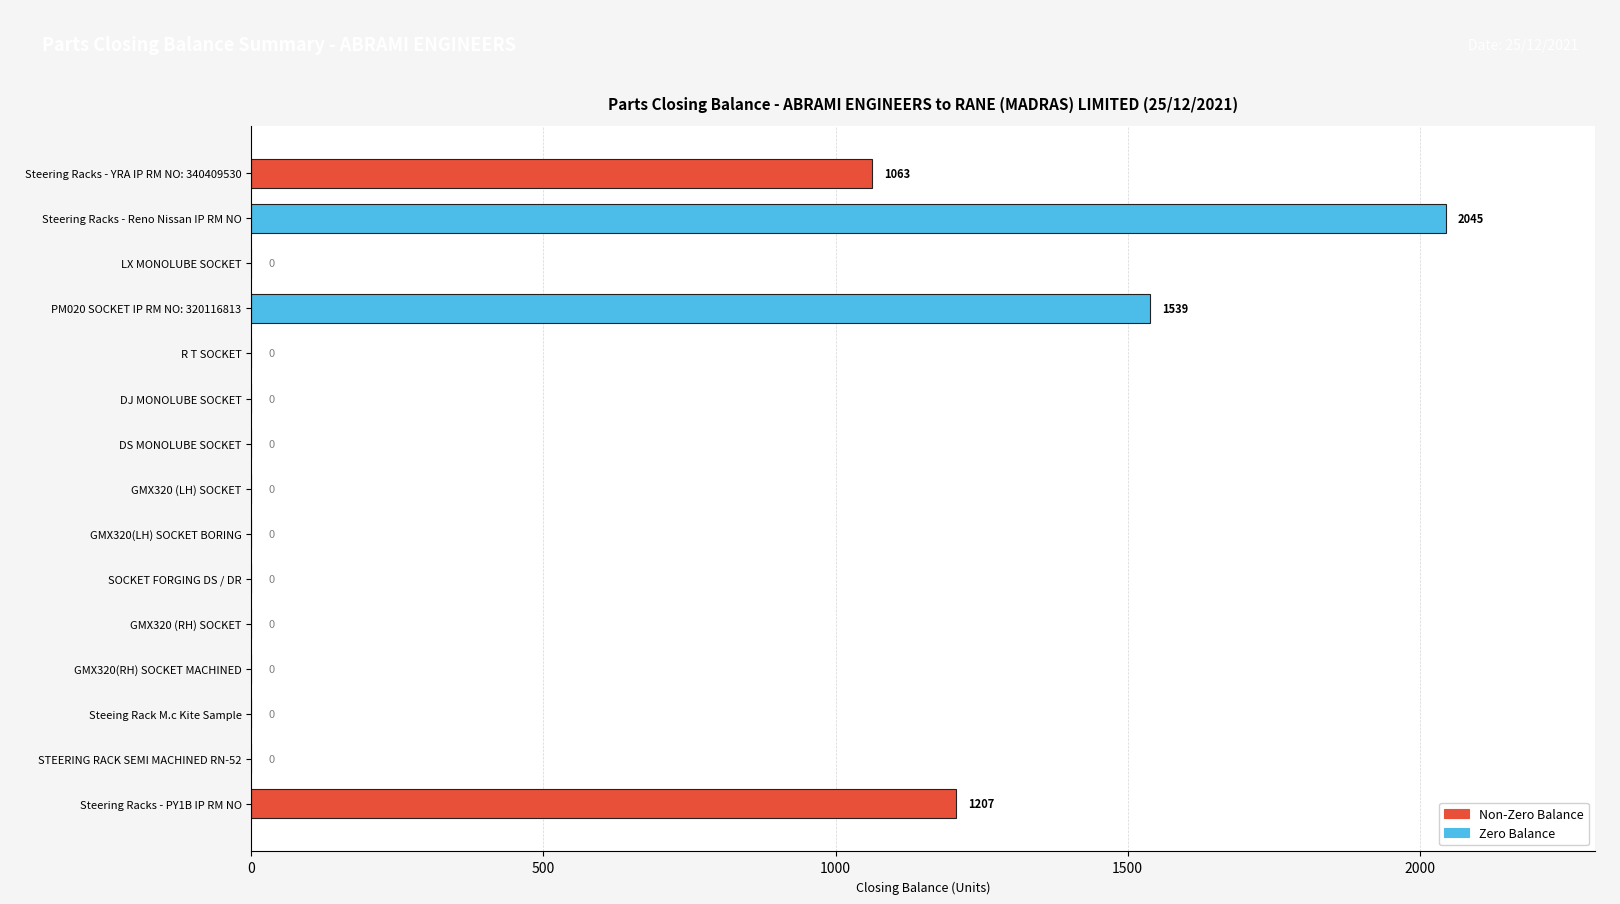

The value at PM020 SOCKET IP RM NO: 320116813 is 2548. True or false?

False